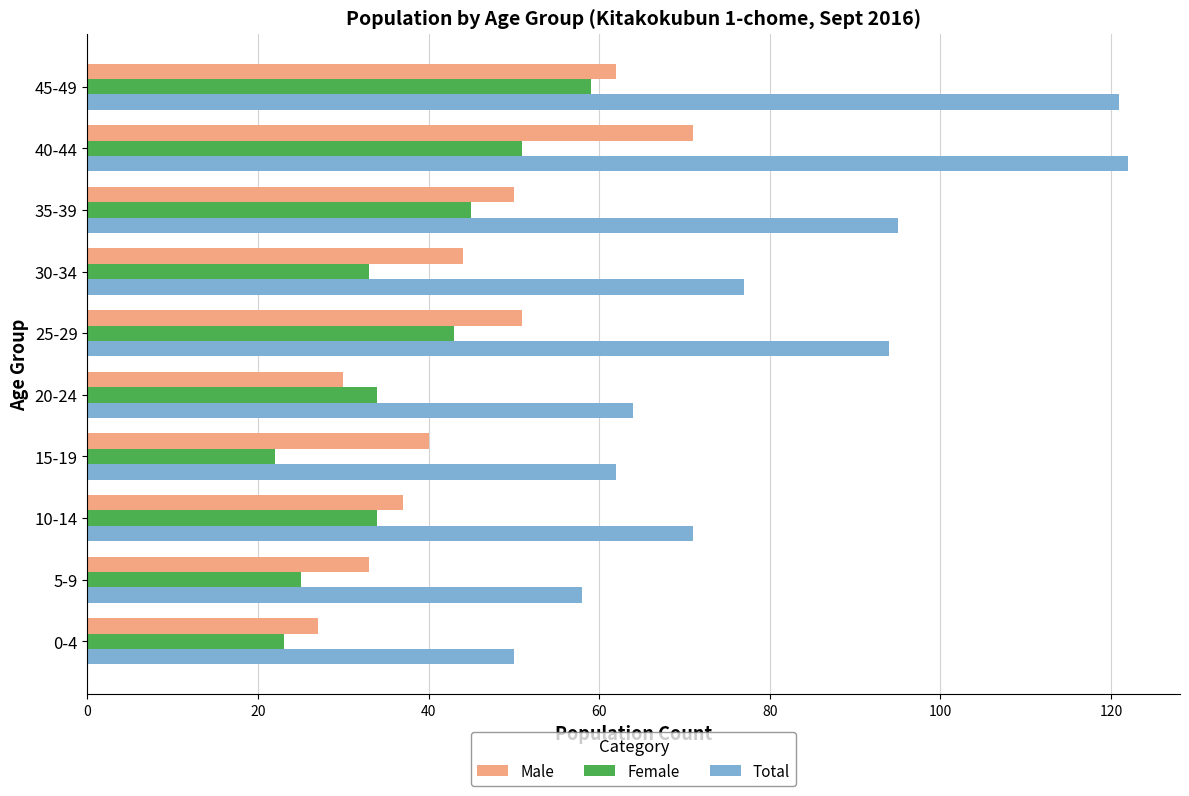

What is the spread (max minus min) of values at 15-19?

40